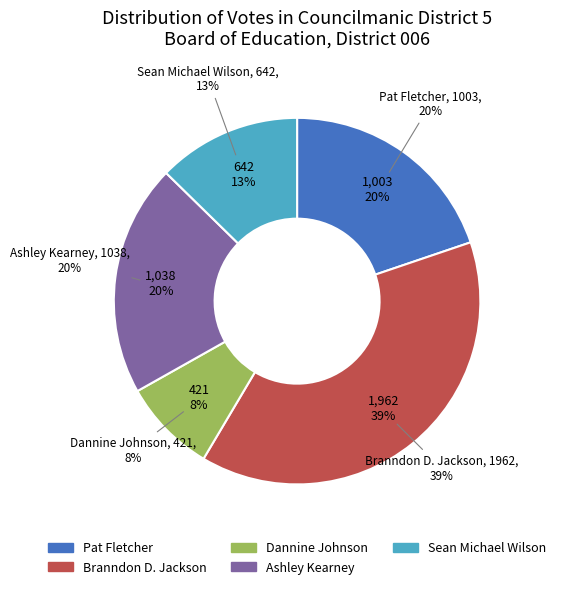

Which slice is the largest?

Branndon D. Jackson